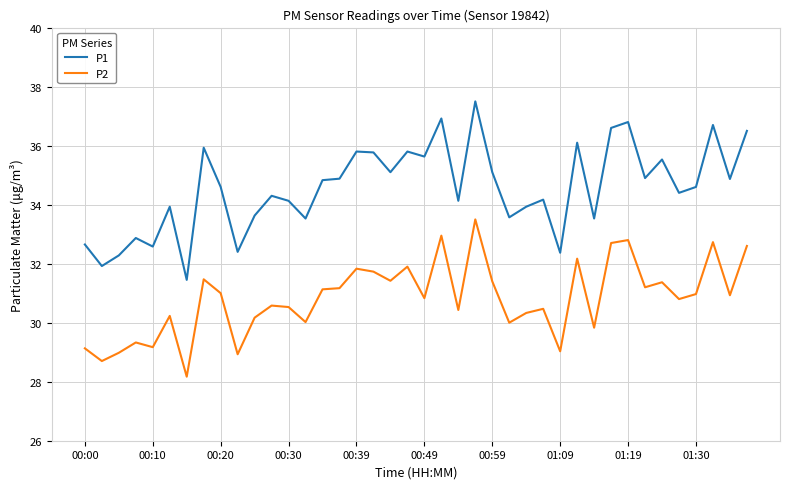

True or false: P2 has more than 1 points higher than both neighbors.

True